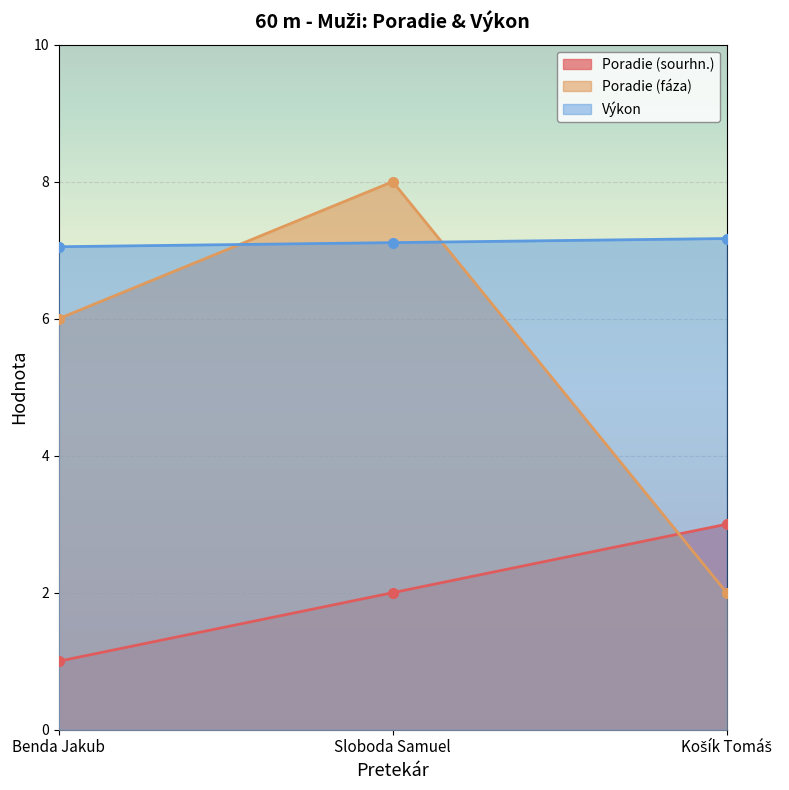

Where is Poradie (sourhn.) nearest to the value 2?

Sloboda Samuel